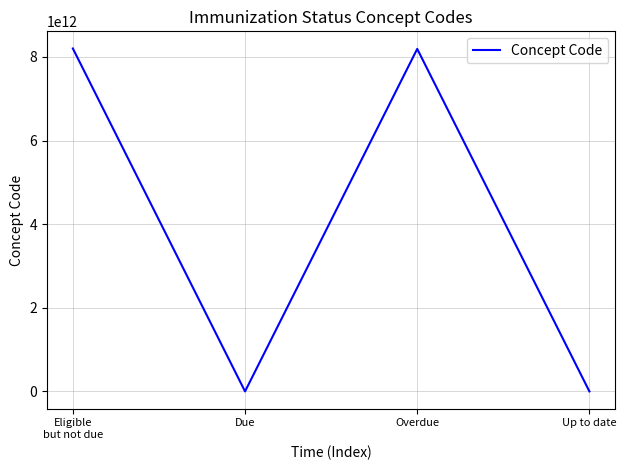

What is the average value?

4098085677808